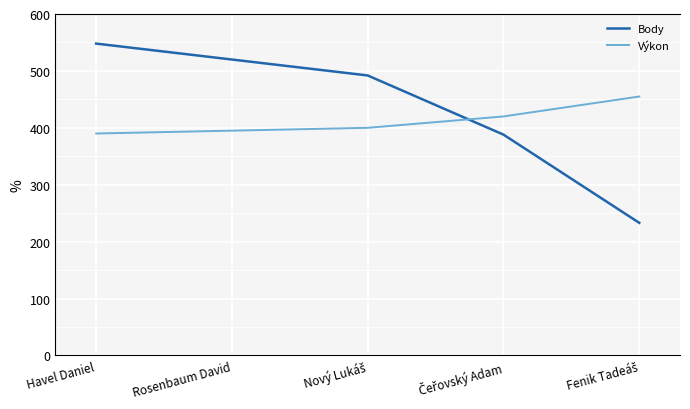

What is the greatest value displayed?

548.0